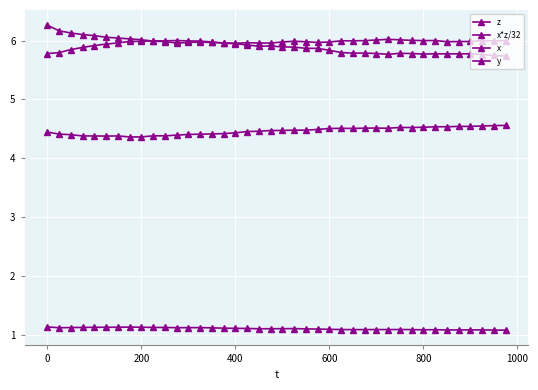

True or false: x*z/32 and z cross at least once.

False